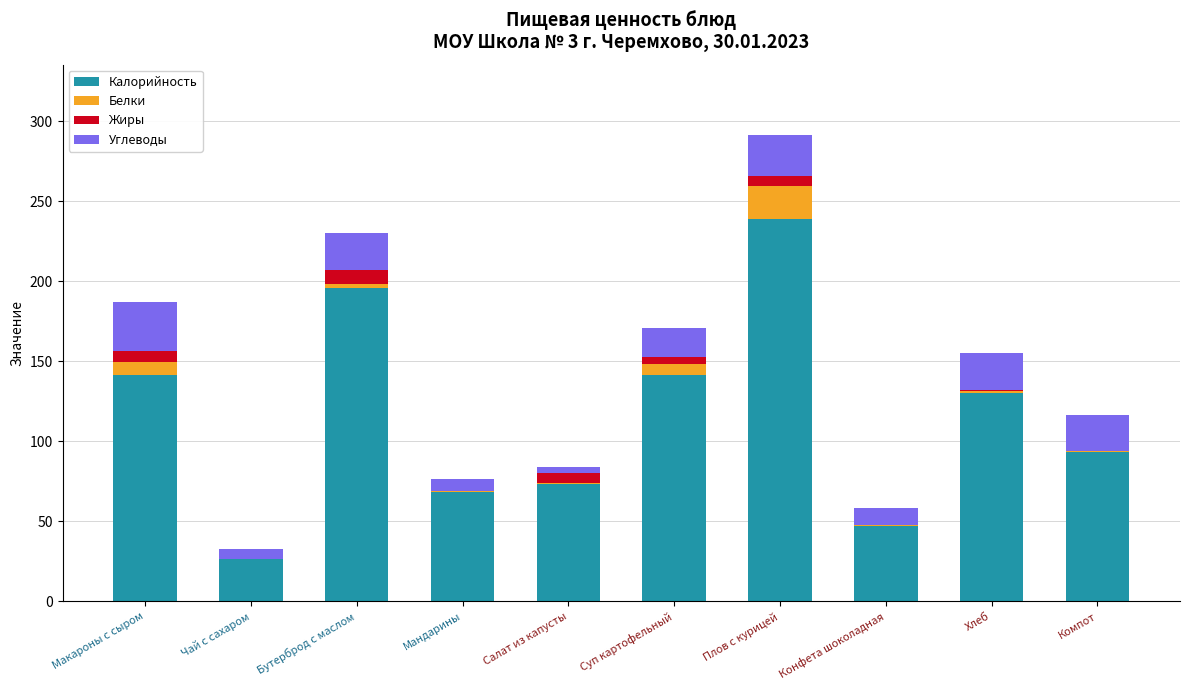

Which category has the highest value in the Калорийность series?

Плов с курицей